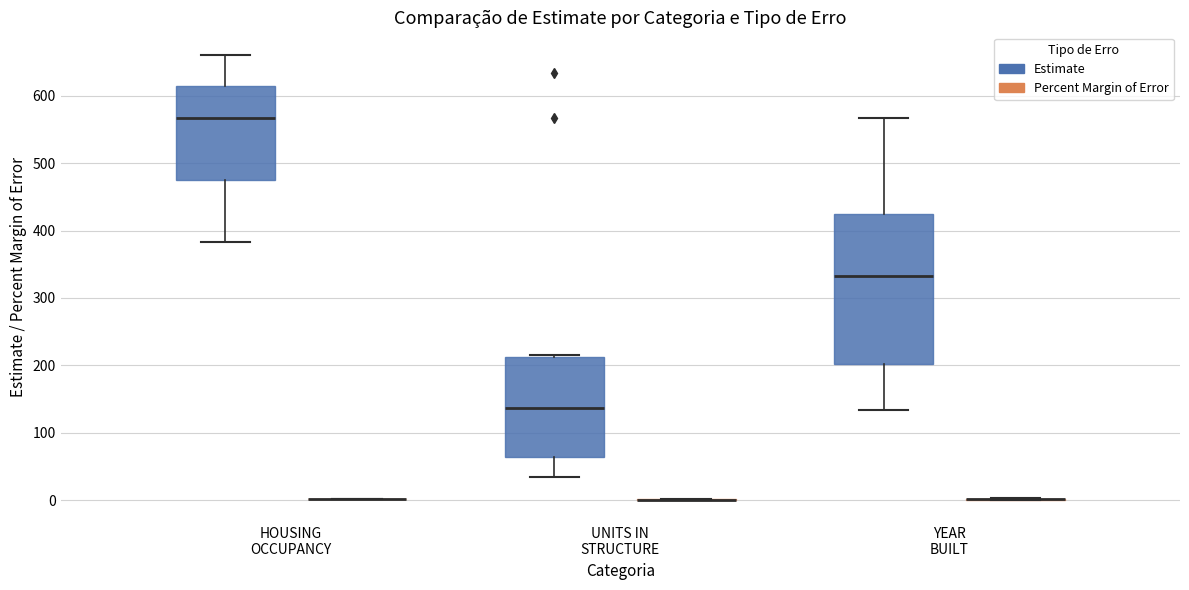

Which box is the tallest, from its lower edge to its upper edge?

YEAR BUILT (Estimate)